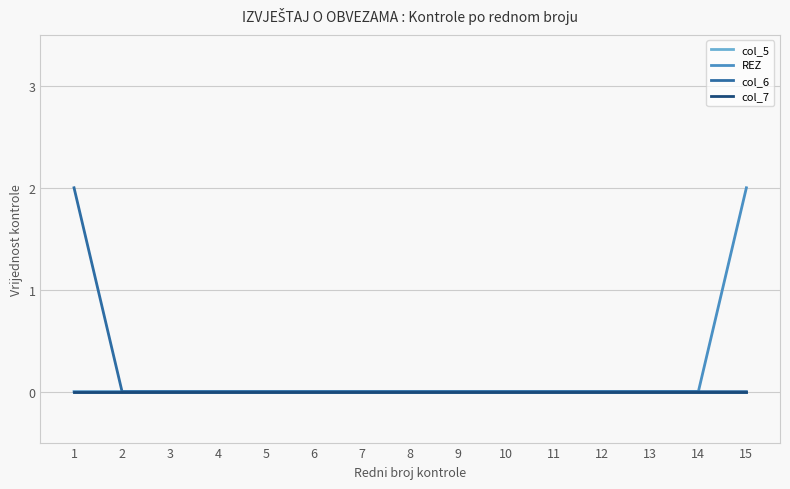

List the labels in order of col_7 value, smallest first.

1, 2, 3, 4, 5, 6, 7, 8, 9, 10, 11, 12, 13, 14, 15